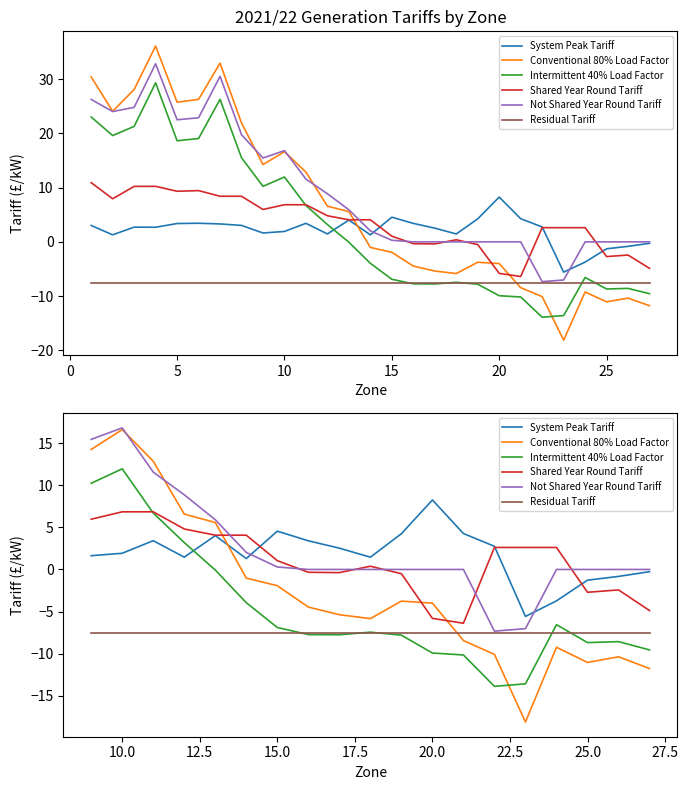

Count the number of data series in this chart.

6